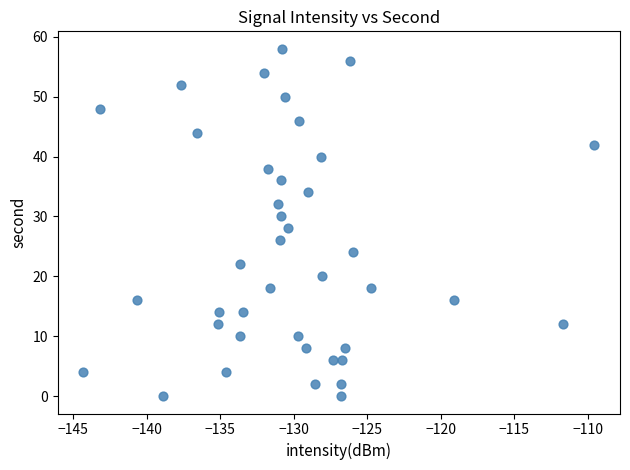

What is the range of Y values (max minus min)?

58